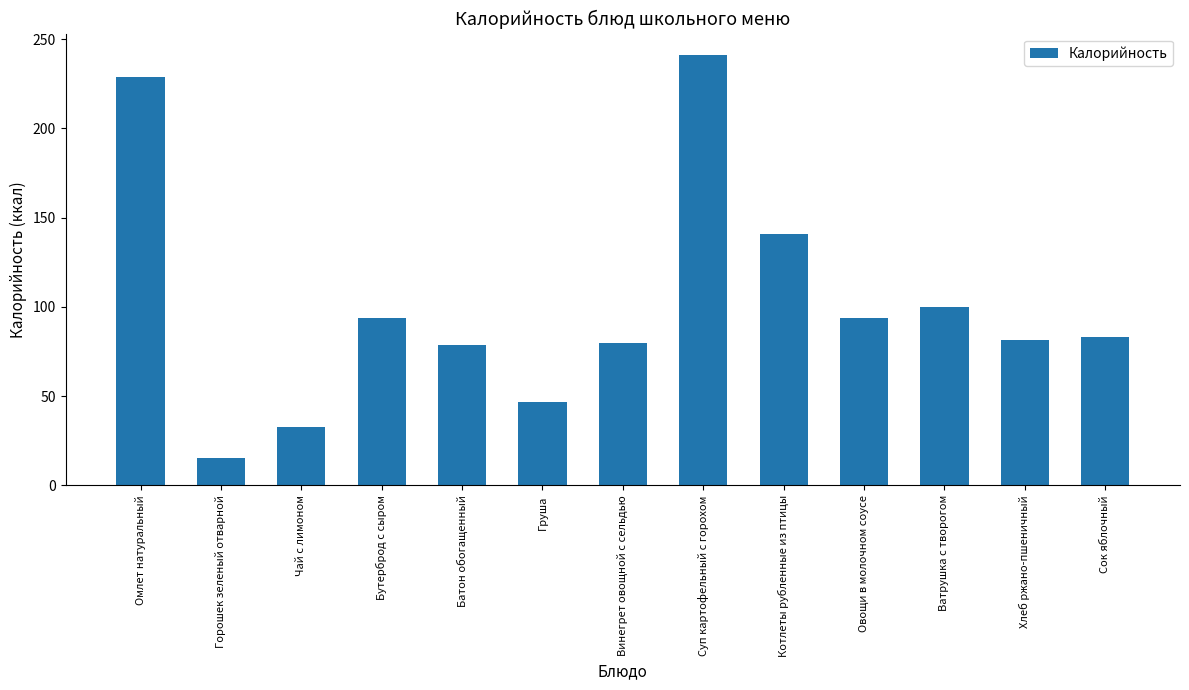

How many series are shown in this chart?

1